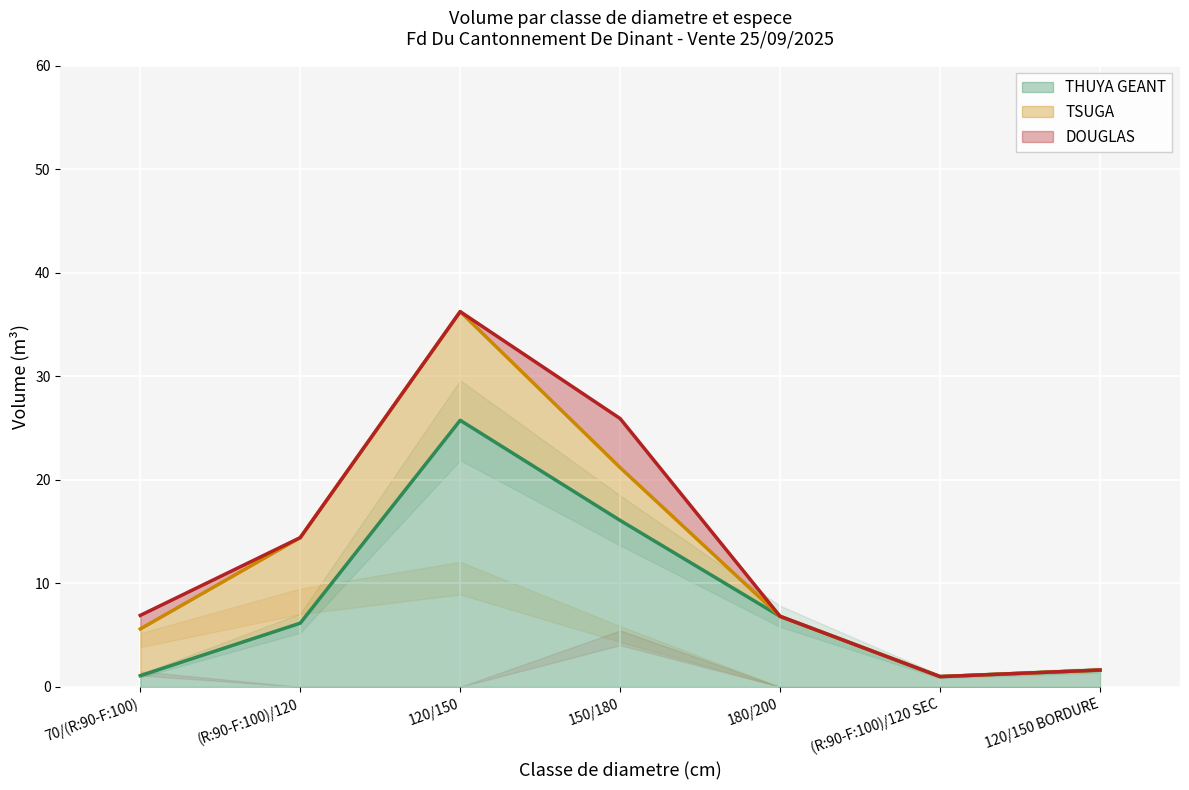

Count the number of data series in this chart.

3